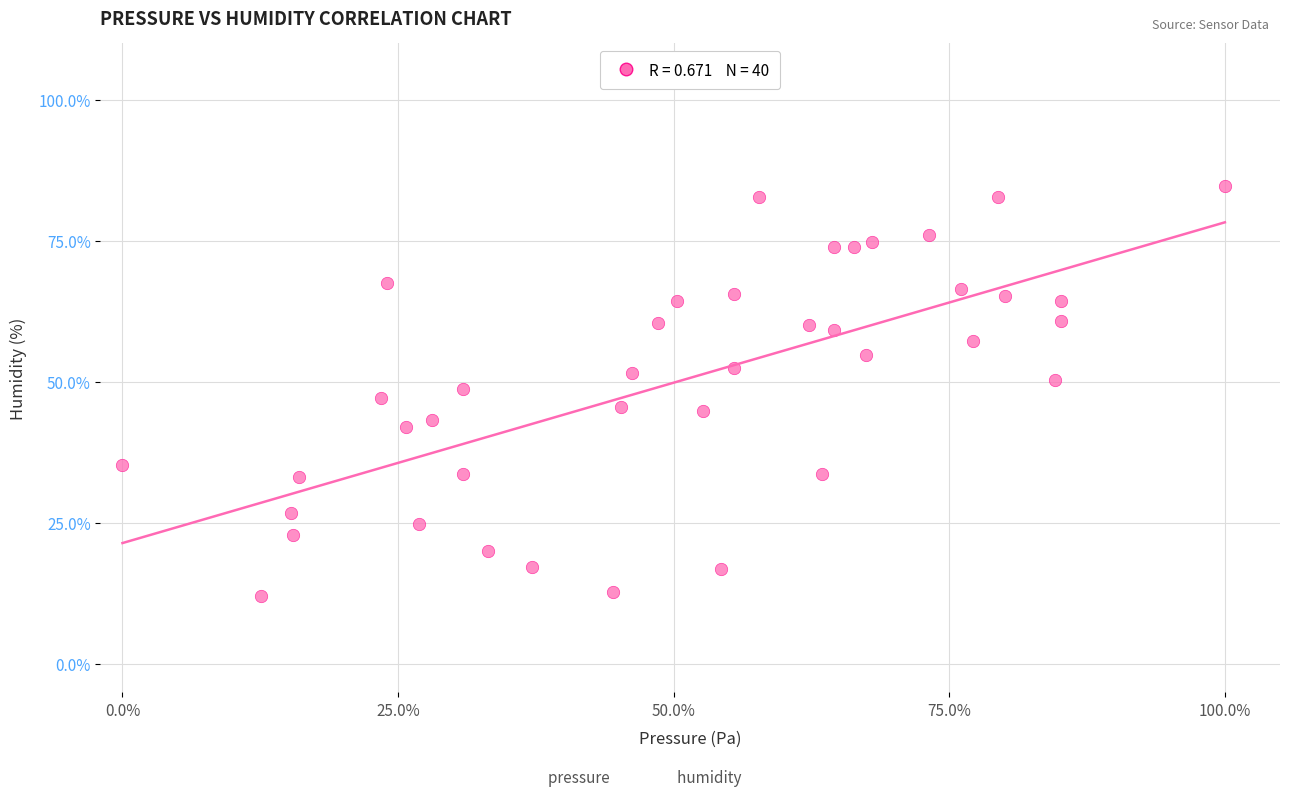

What is the range of Y values (max minus min)?

72.8